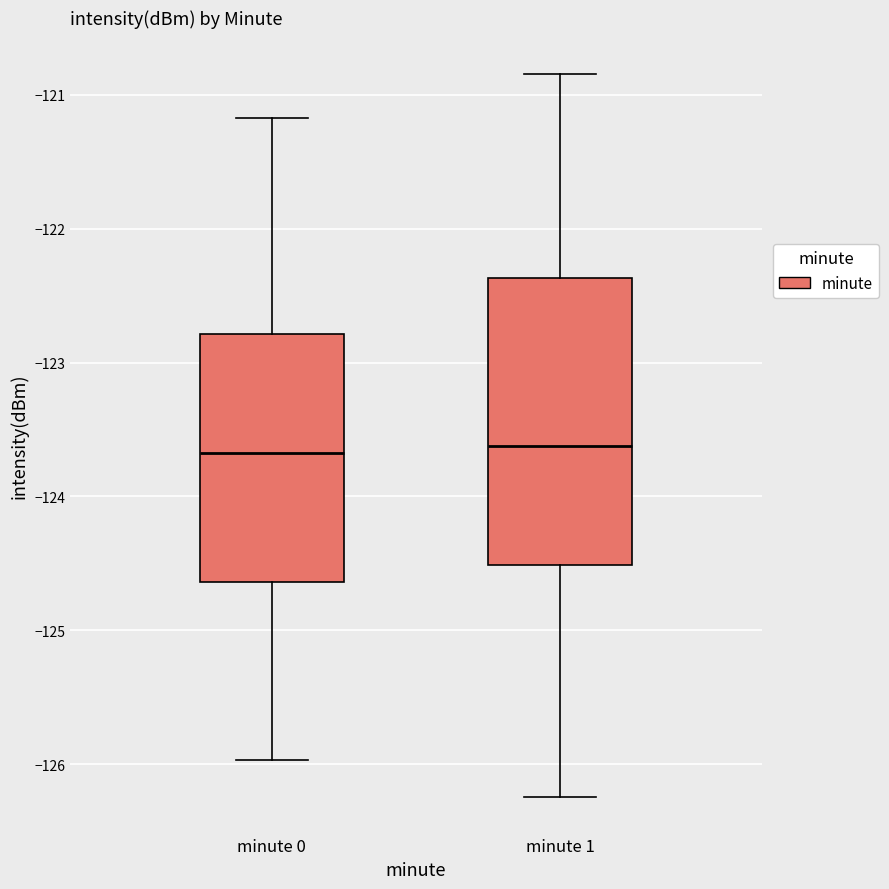

Comparing the boxes themselves (not the whiskers), which one is the tallest?

minute 1